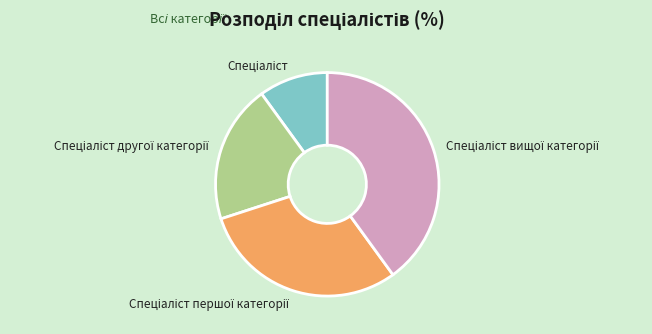

Is there a majority slice in this chart?

No